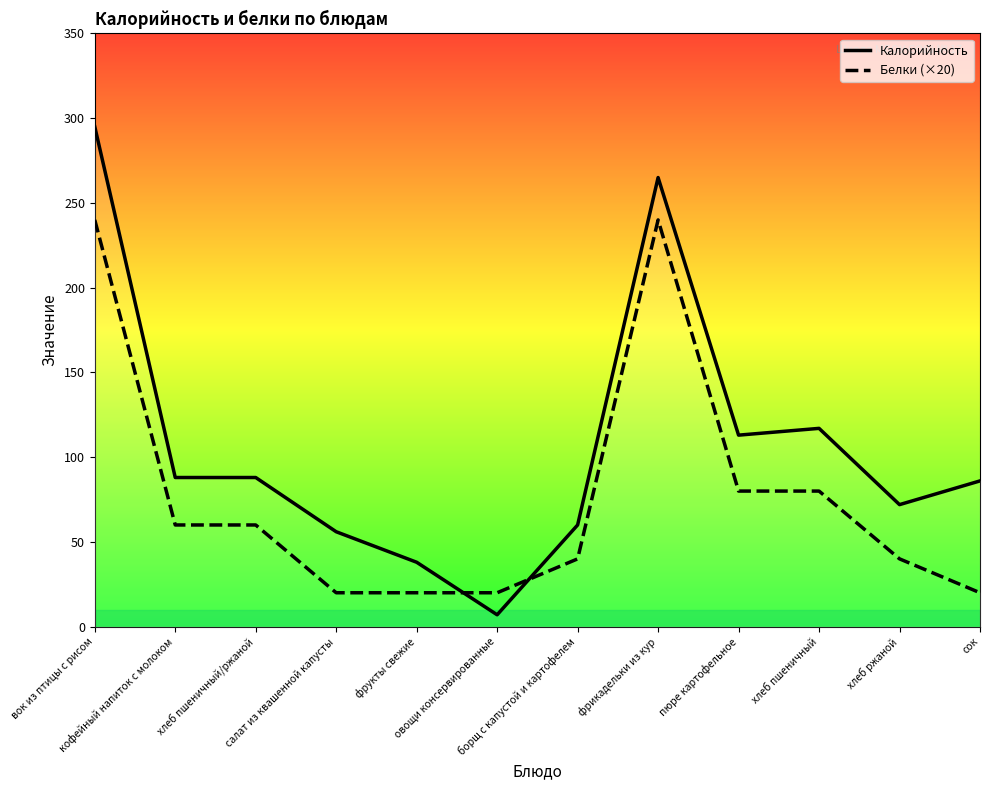

What is the spread (max minus min) of values at вок из птицы с рисом?

55